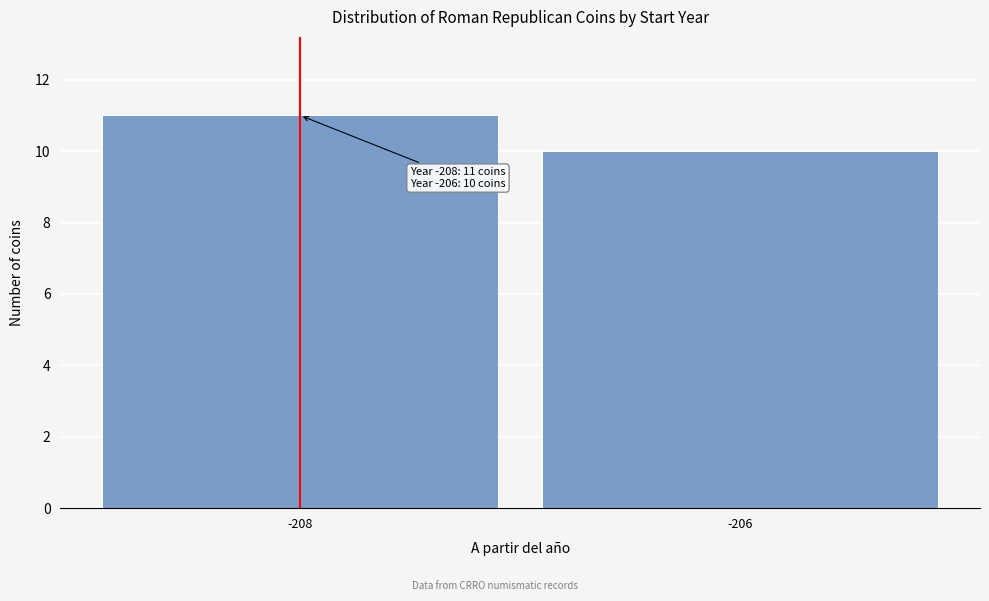

Reading right to left, transcribe all the data shown in this chart.

-206=10	-208=11